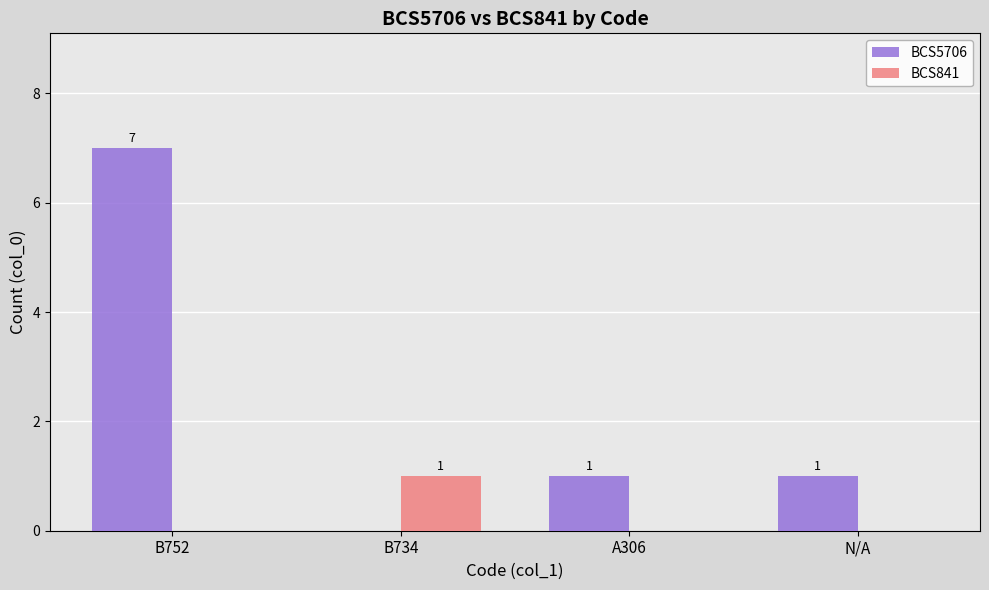

What is the approximate value of BCS5706 at A306?

1